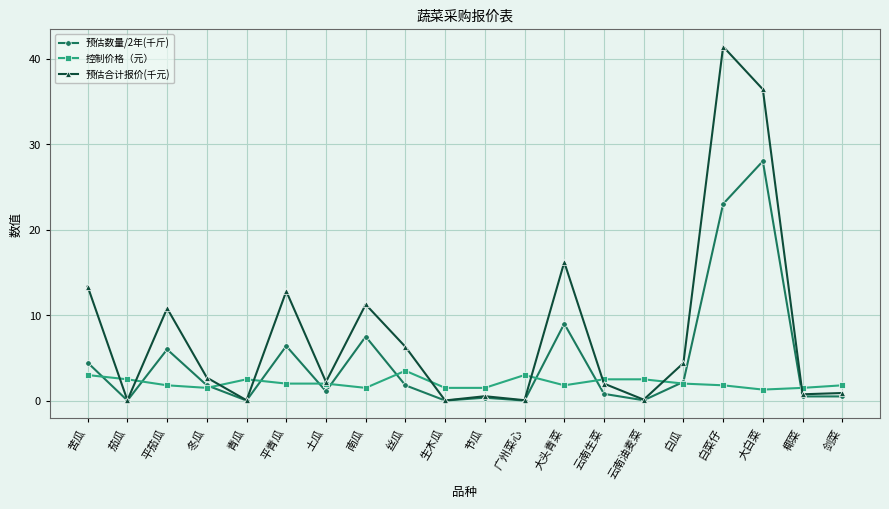

Where is the first local maximum for 预估合计报价(千元)?

平茄瓜